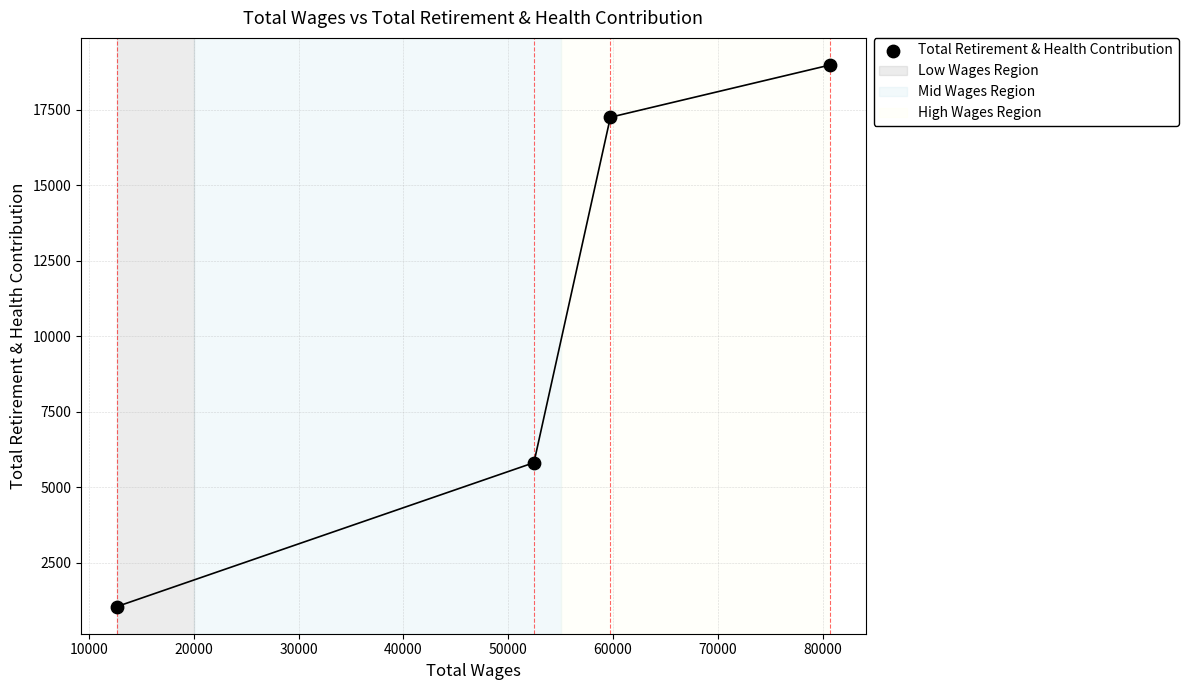

What is the average X value?

51388